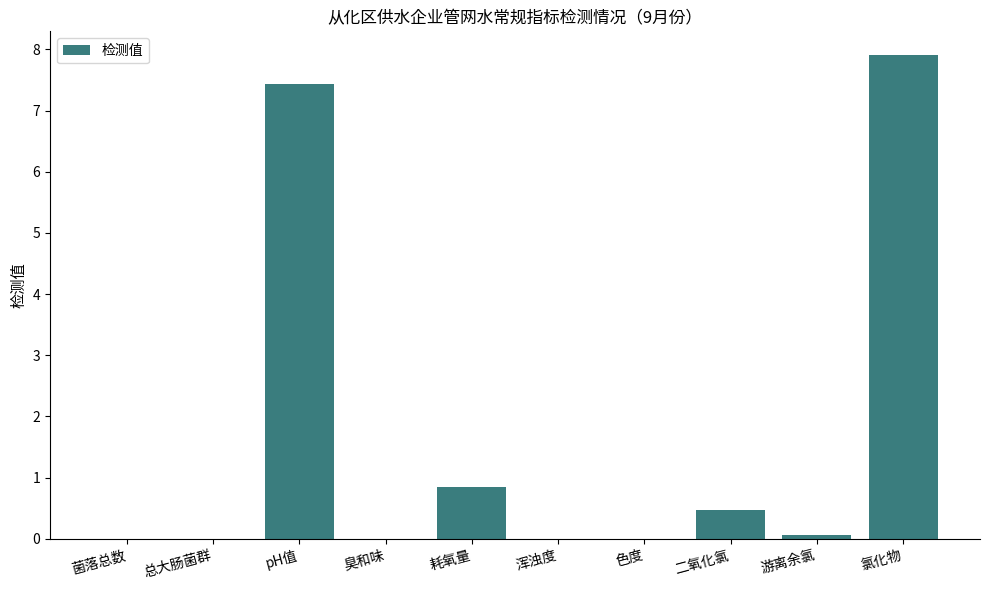

How many distinct data groups are displayed?

1